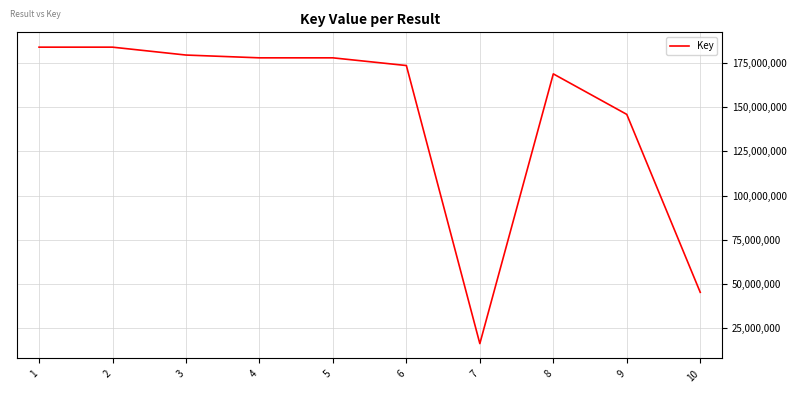

What is the maximum value shown in the chart?

183960862